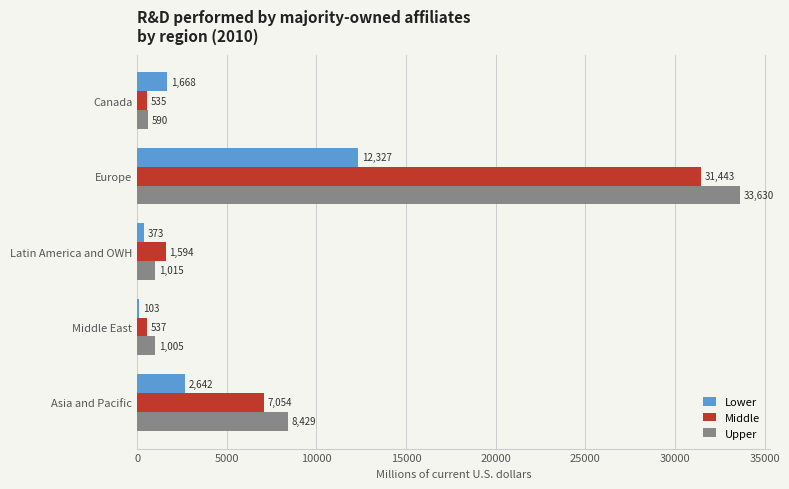

Count the number of data series in this chart.

3